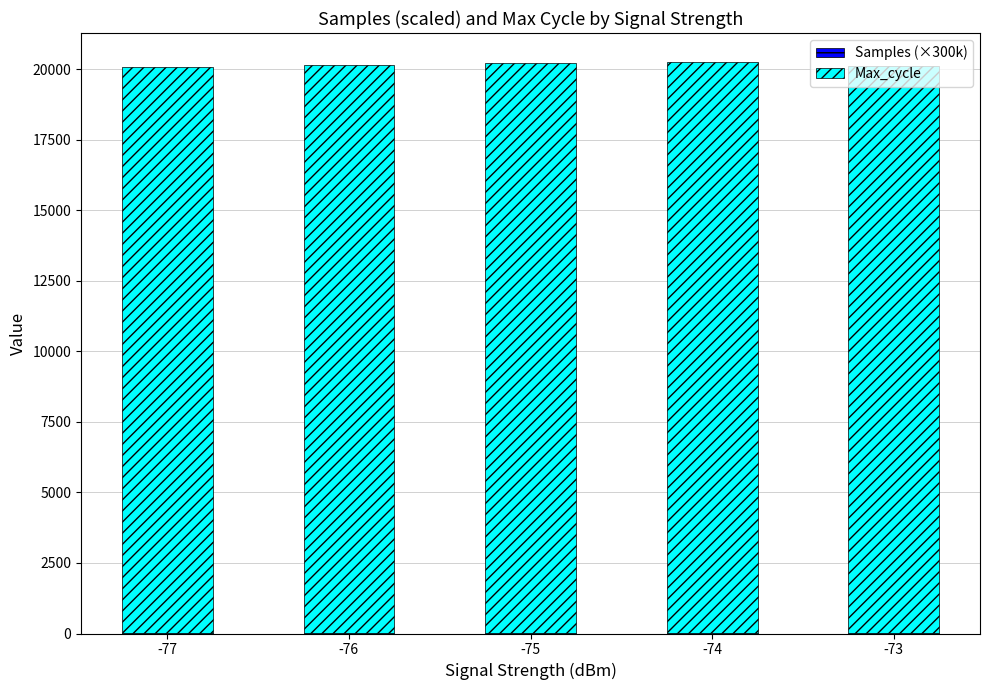

Rank the series by their maximum value, from lowest to highest.

Samples (×300k), Max_cycle